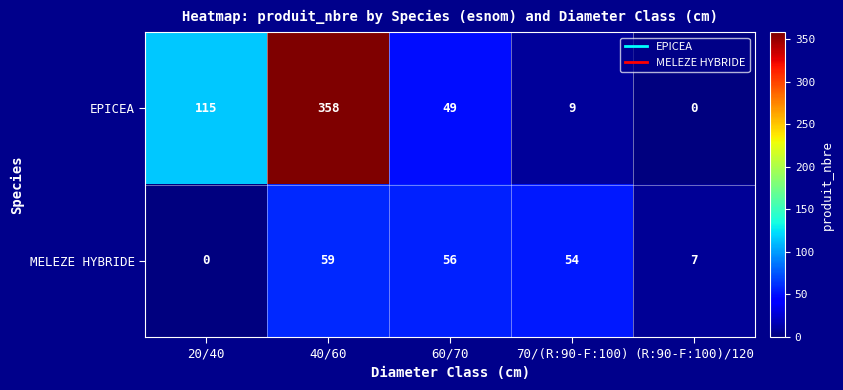

Where is MELEZE HYBRIDE nearest to the value 29?

(R:90-F:100)/120